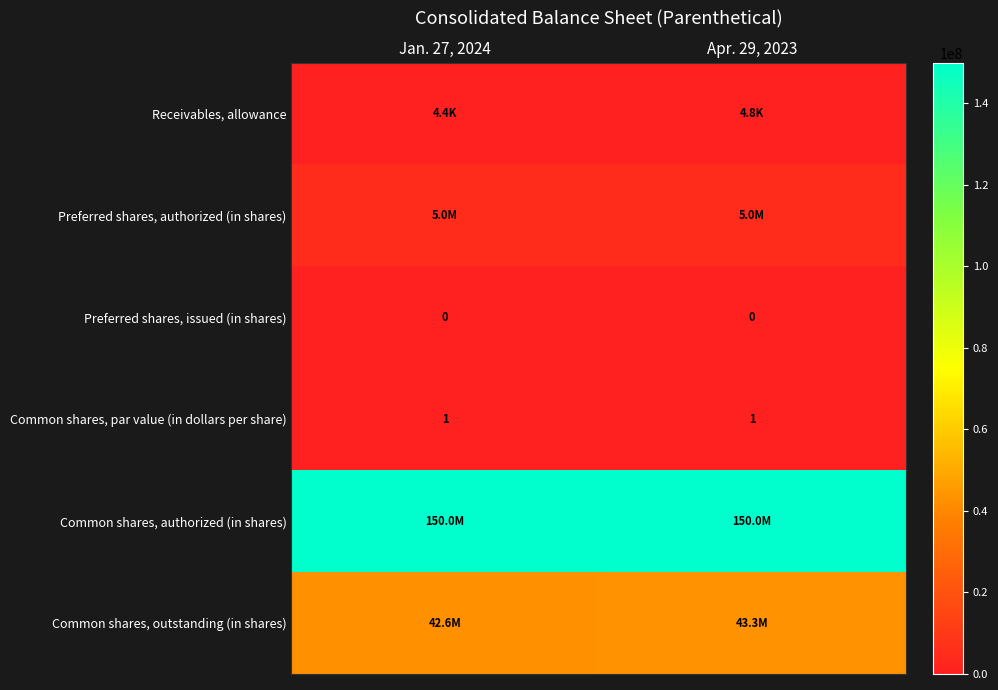

True or false: Common shares, par value (in dollars per share) has a value of 1 at Jan. 27, 2024.

True